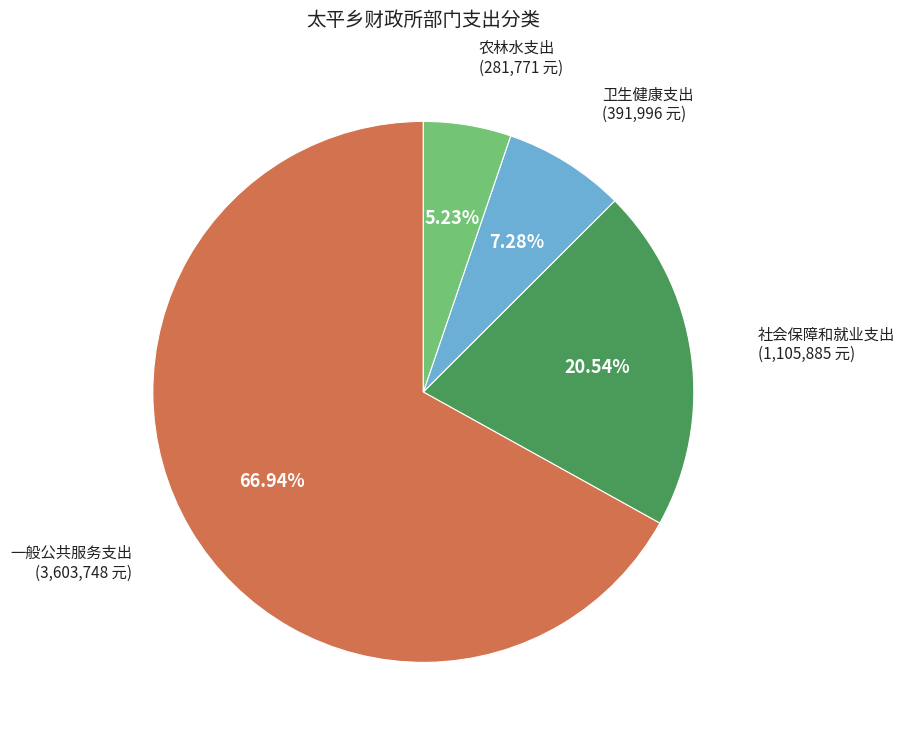

Is there any slice that represents more than half of the pie?

Yes